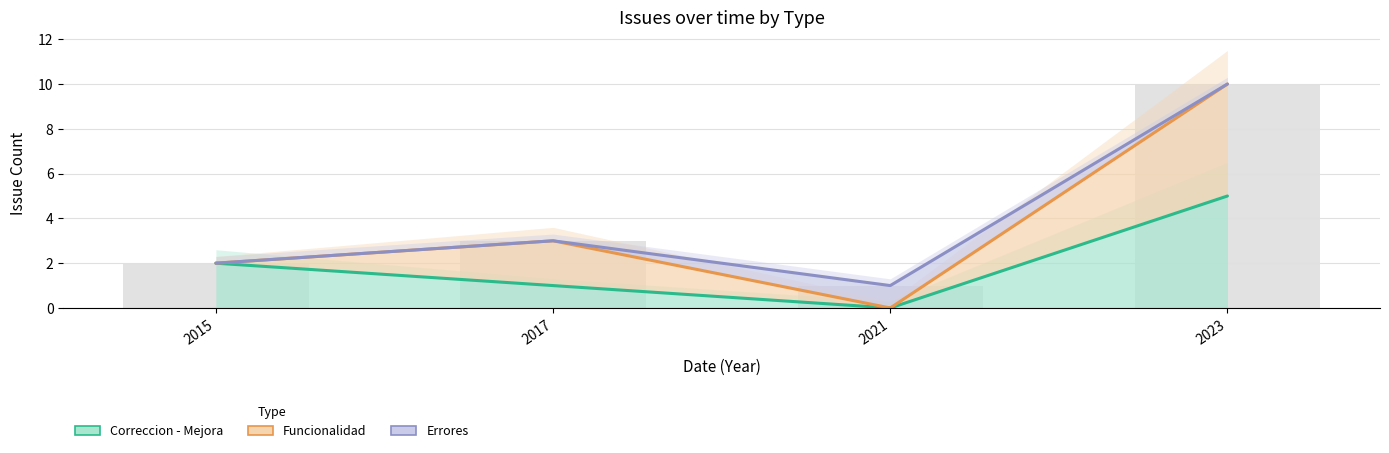

What is the difference between the maximum and minimum values in the Correccion - Mejora series?

5